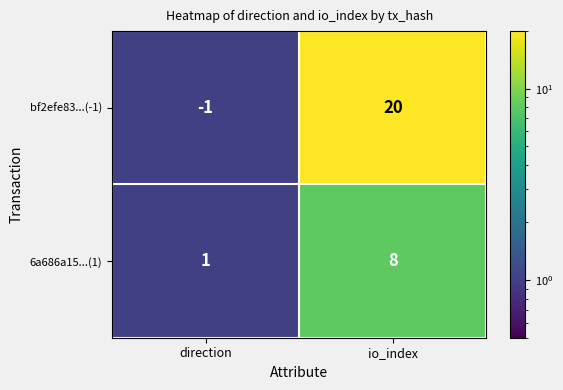

What is the approximate value of 6a686a15...(1) at io_index?

8